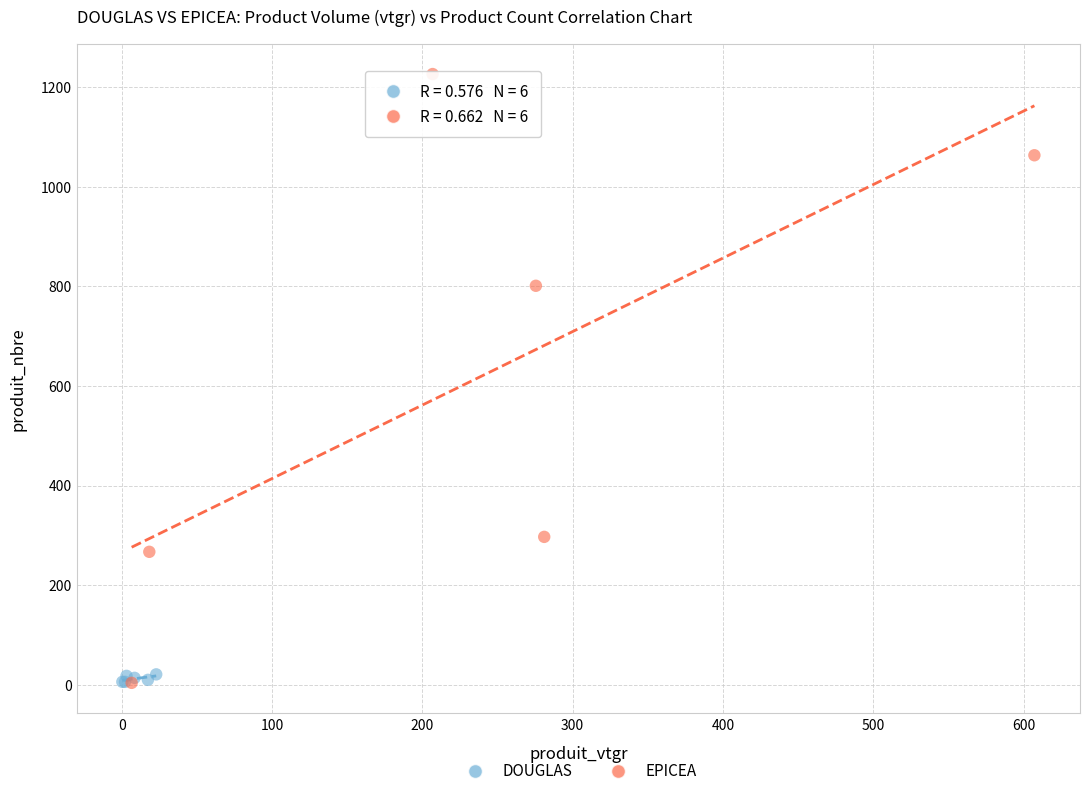

Which series has the widest spread of Y values?

EPICEA